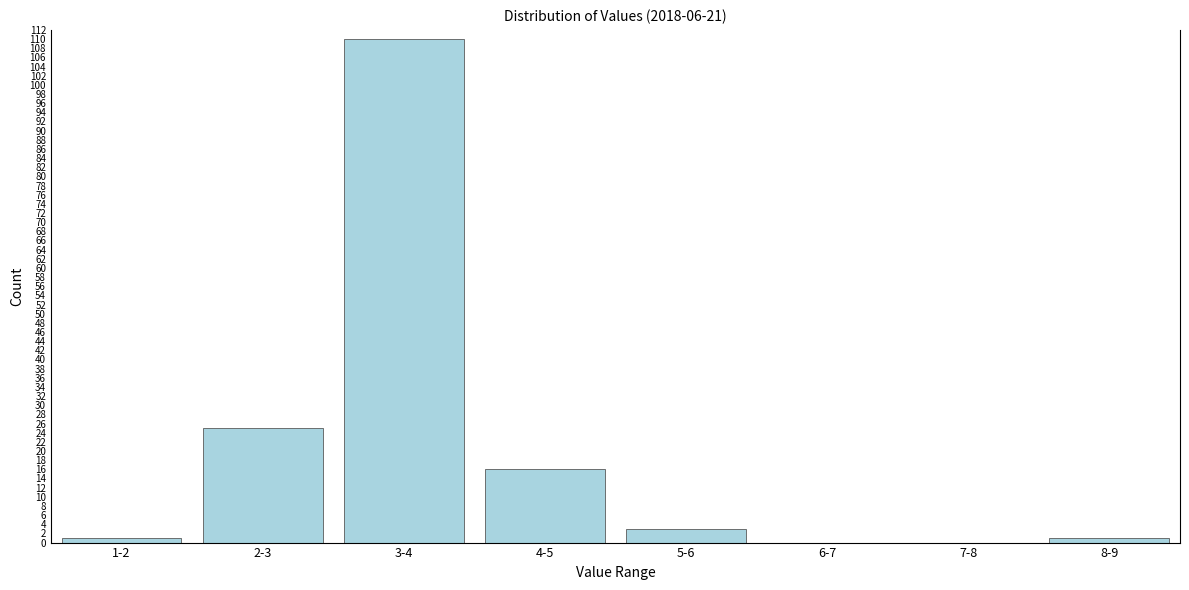

Reading left to right, transcribe all the data shown in this chart.

1-2=1	2-3=25	3-4=110	4-5=16	5-6=3	6-7=0	7-8=0	8-9=1